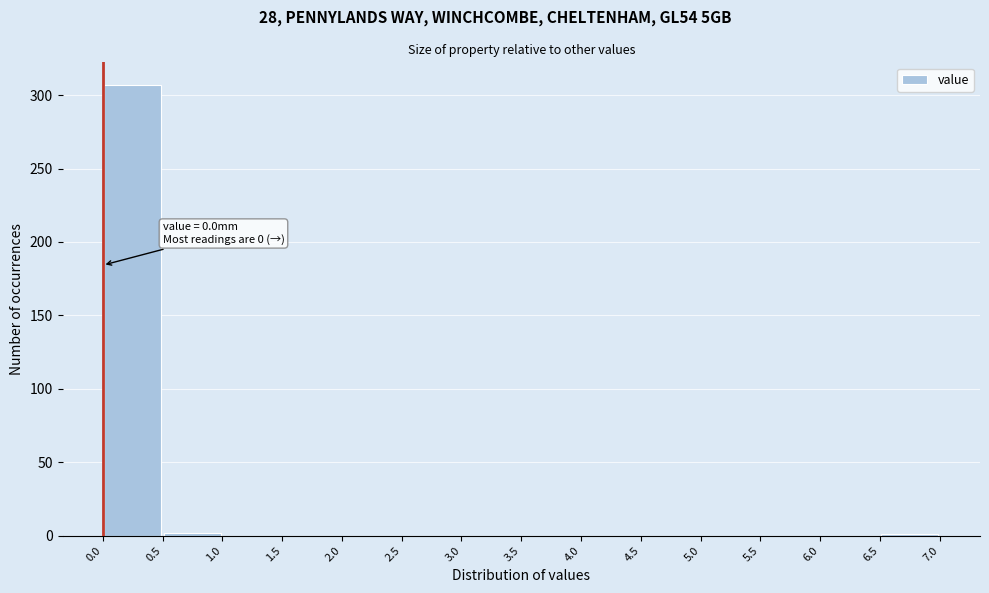

Which range on the x-axis has the tallest bar?

0.0 to 0.5